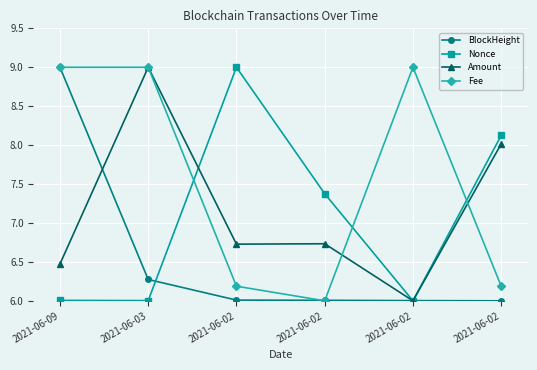

Does the chart have visible grid lines?

Yes